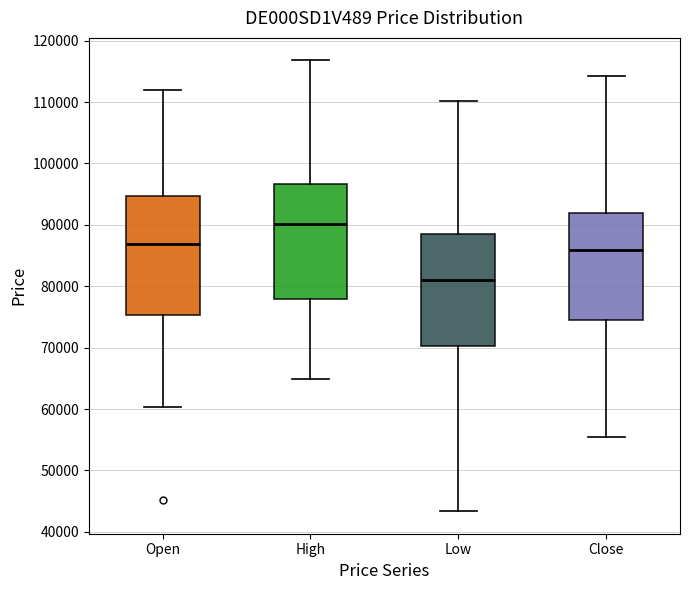

Where is the lower edge of the box for Open on the y-axis? The values are not printed on the chart, so give them approximately, as read against the axis.

75000